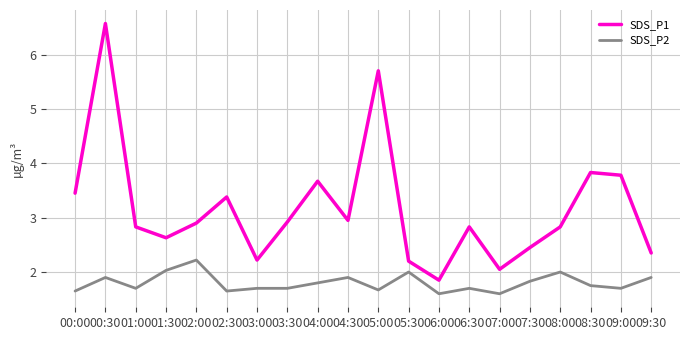

Does the chart display data point markers on the line(s)?

No